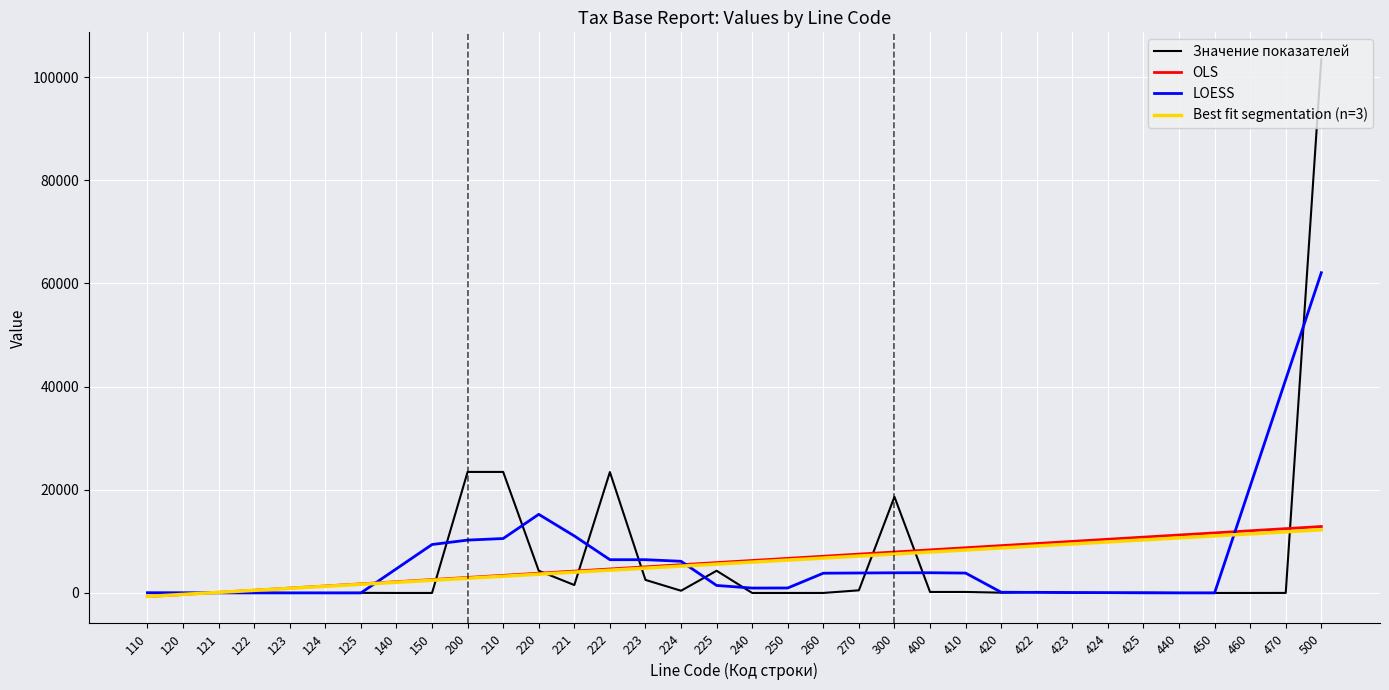

What are all the series names shown in the legend?

Значение показателей, OLS, LOESS, Best fit segmentation (n=3)